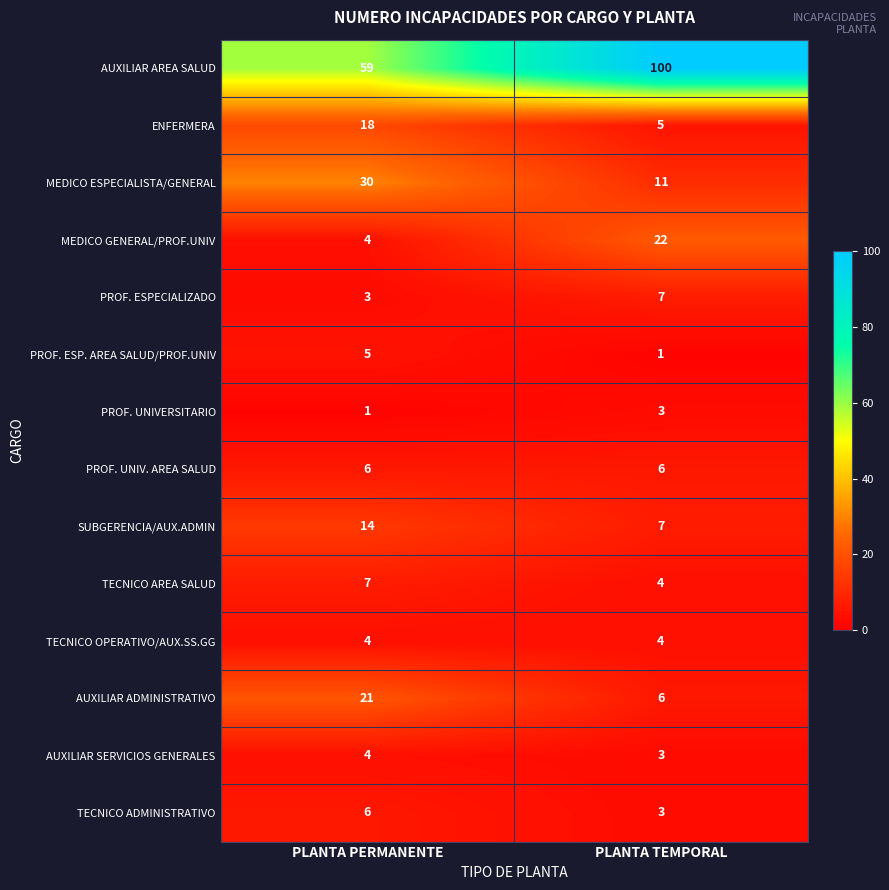

Reading right to left, list all the values displayed in this chart.

AUXILIAR AREA SALUD: 100	59
ENFERMERA: 5	18
MEDICO ESPECIALISTA/GENERAL: 11	30
MEDICO GENERAL/PROF.UNIV: 22	4
PROF. ESPECIALIZADO: 7	3
PROF. ESP. AREA SALUD/PROF.UNIV: 1	5
PROF. UNIVERSITARIO: 3	1
PROF. UNIV. AREA SALUD: 6	6
SUBGERENCIA/AUX.ADMIN: 7	14
TECNICO AREA SALUD: 4	7
TECNICO OPERATIVO/AUX.SS.GG: 4	4
AUXILIAR ADMINISTRATIVO: 6	21
AUXILIAR SERVICIOS GENERALES: 3	4
TECNICO ADMINISTRATIVO: 3	6